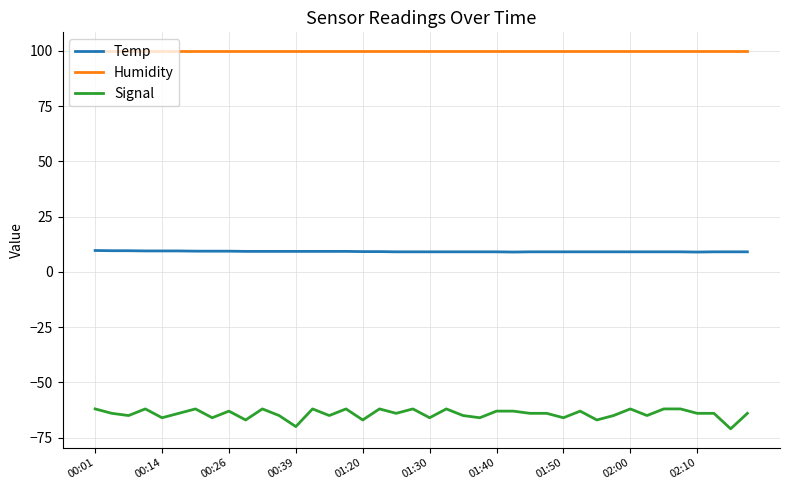

Which series has the widest spread of values?

Signal